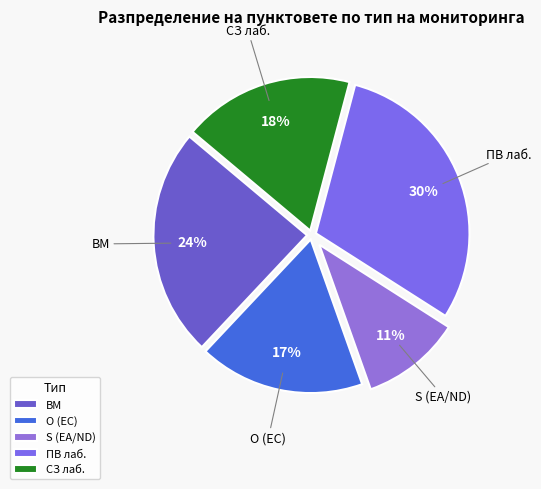

Is the sum of О (EC) and S (ЕА/ND) greater than half?

No